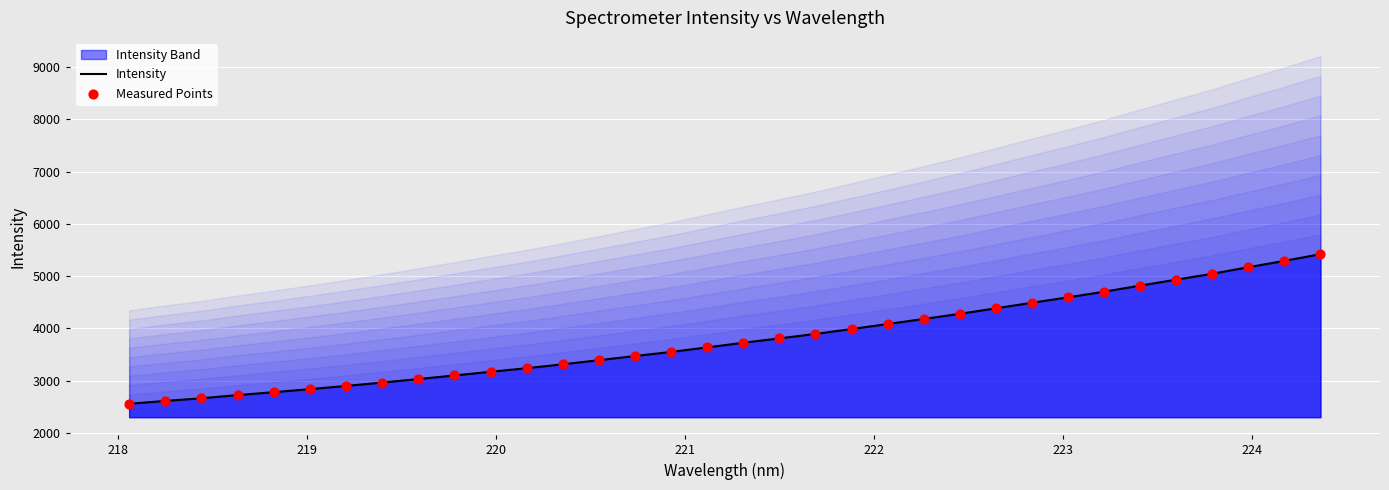

Which series has the largest total across all categories?

Intensity